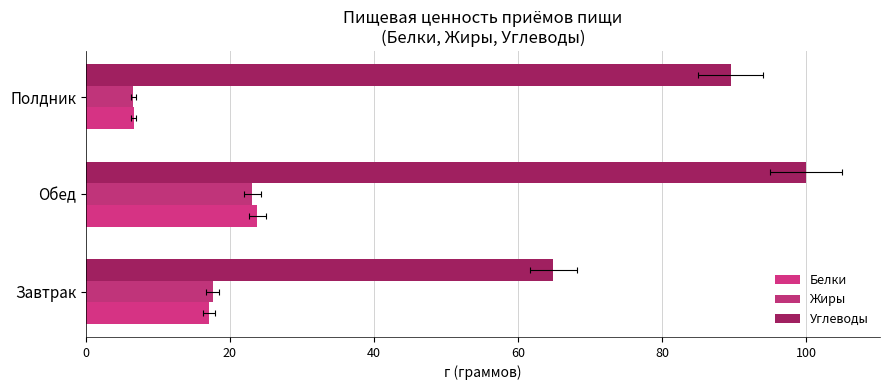

How many data points does each series have?

3